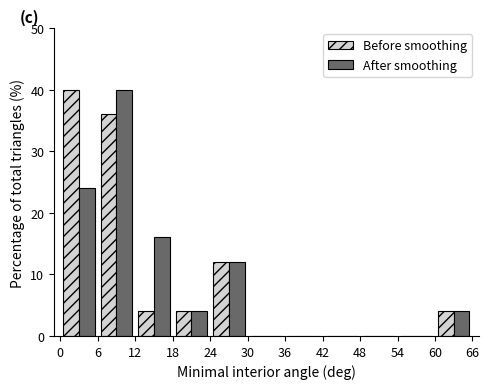

In the After smoothing series, which range on the x-axis has the tallest bar?

6 to 12